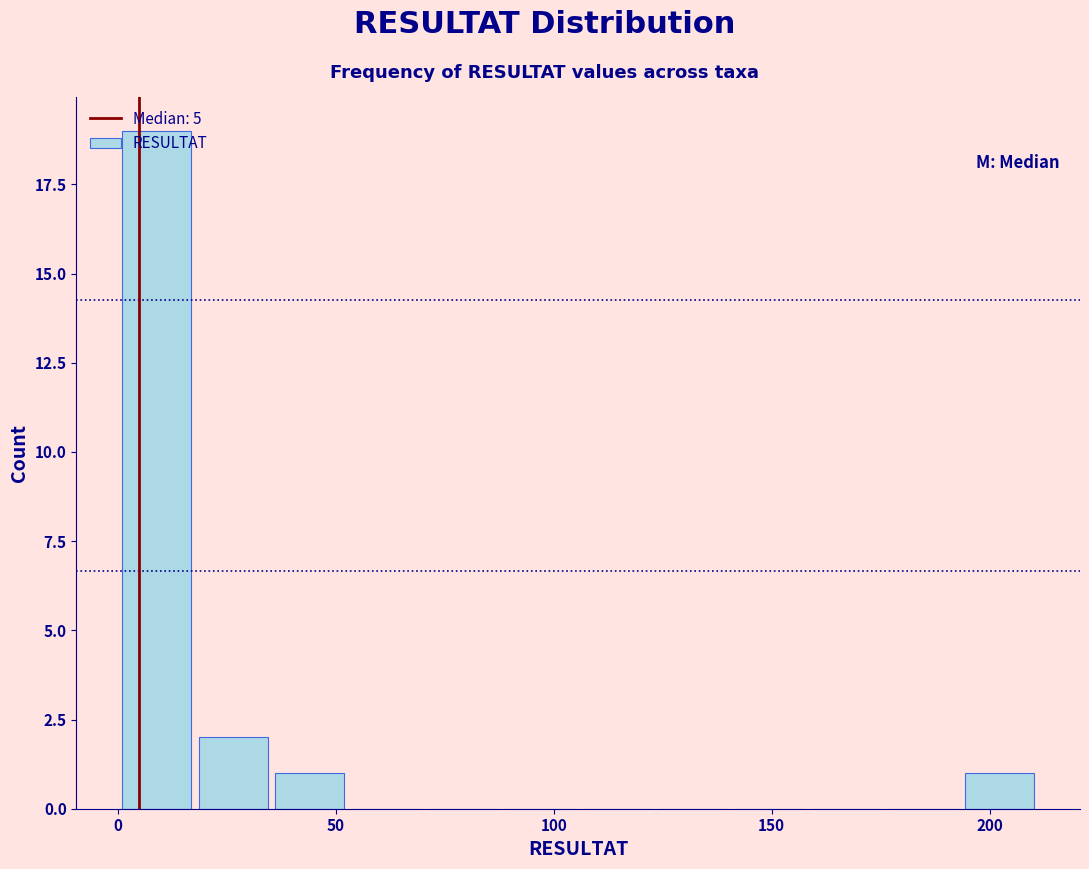

Read against the x-axis, roughly where is the centre of the tallest bar?

10